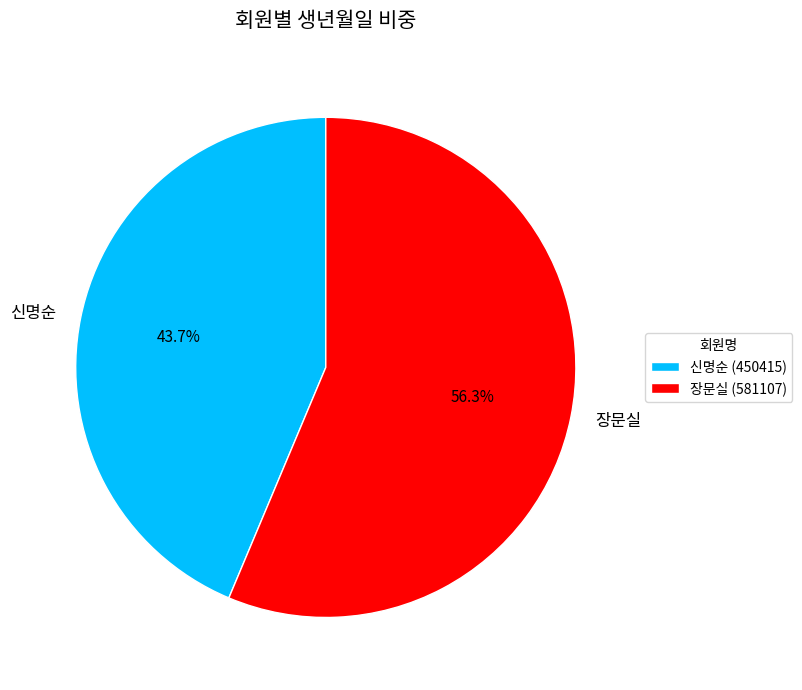

Do 장문실 and 신명순 together represent more than half of the pie?

Yes